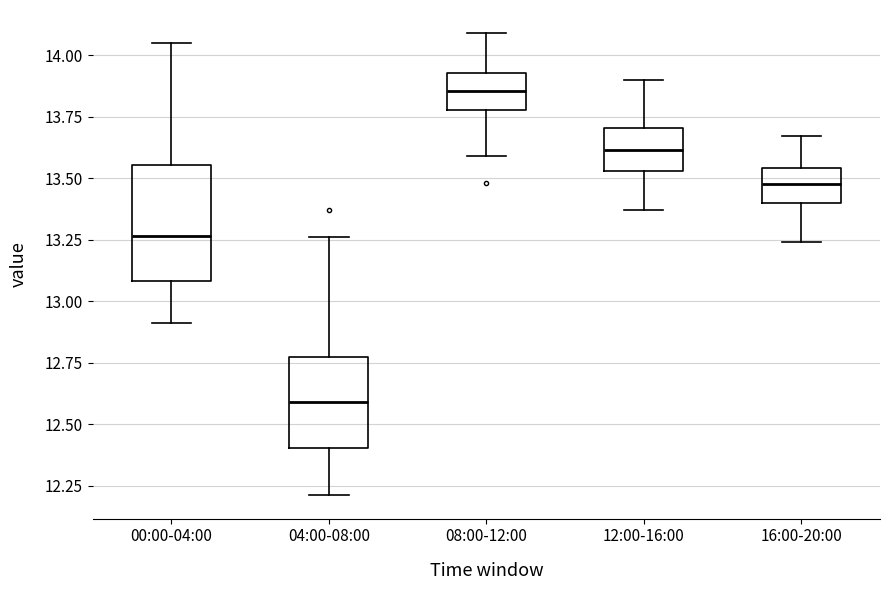

Comparing the boxes themselves (not the whiskers), which one is the tallest?

00:00-04:00